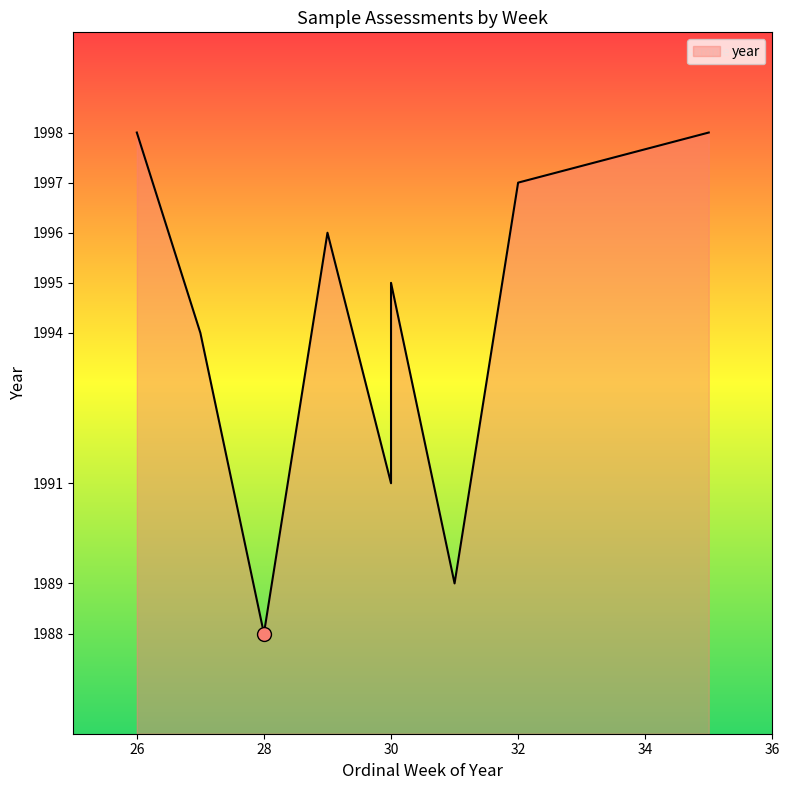

What is the average value?

1994